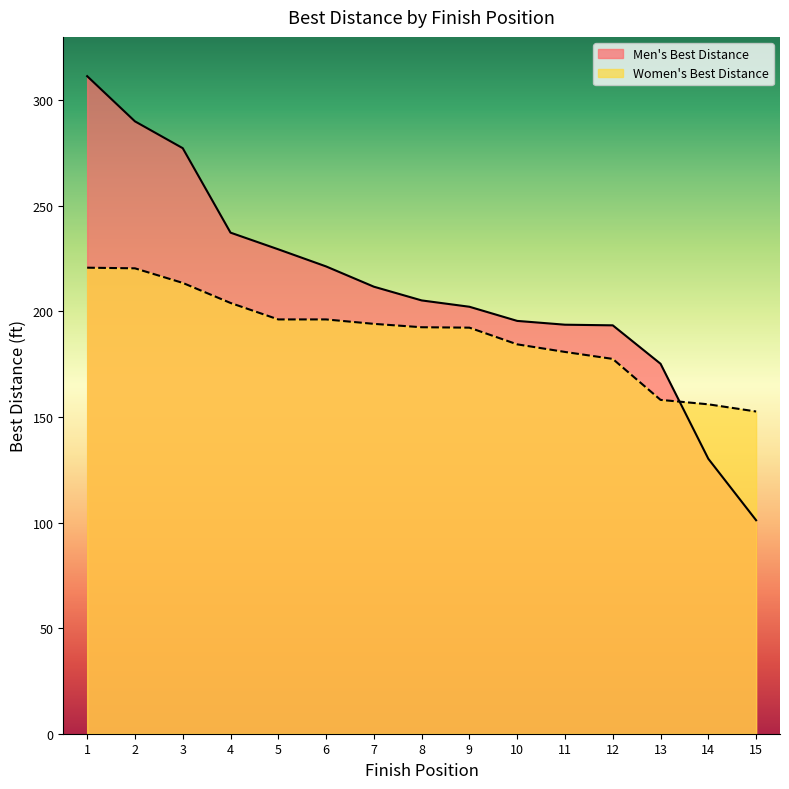

Rank the series at 14 from lowest to highest value.

Men's Best Distance, Women's Best Distance